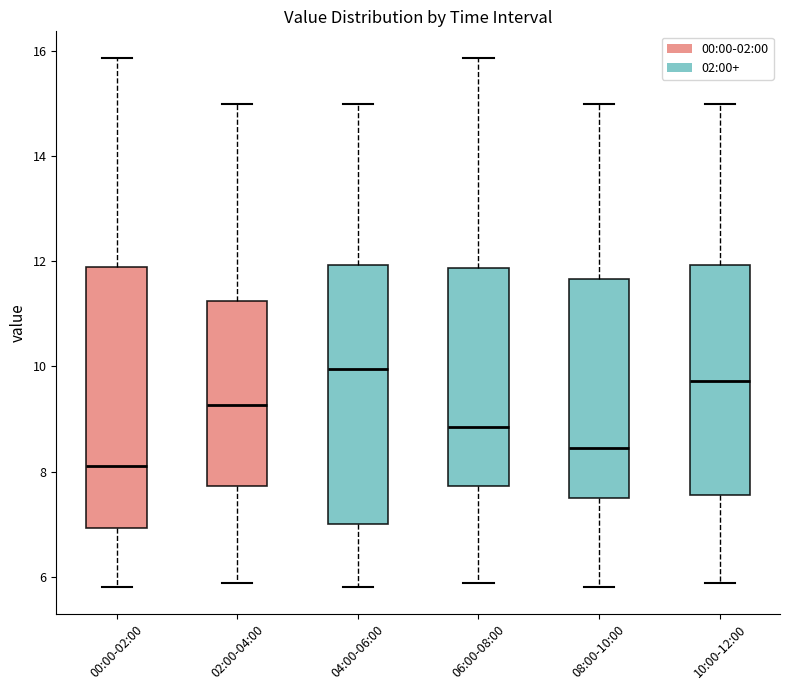

Which box's median line is the lowest?

00:00-02:00